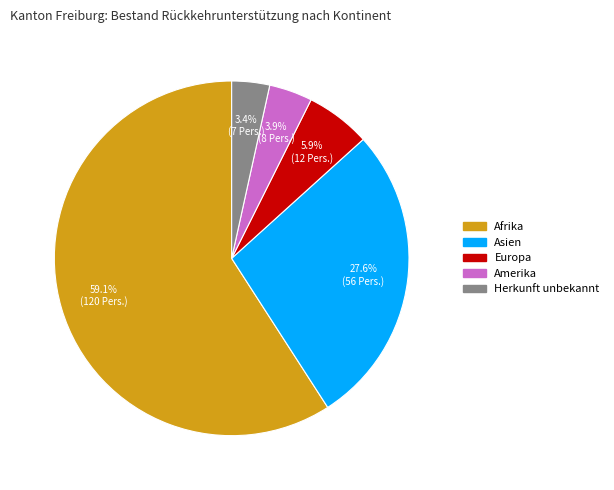

Count the number of slices in the pie.

5